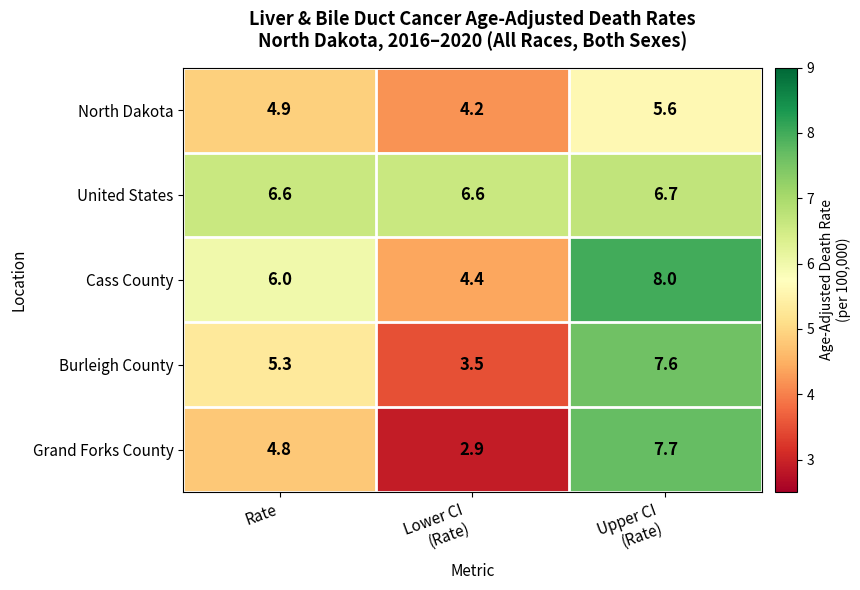

At which label does Grand Forks County first exceed 4?

Rate